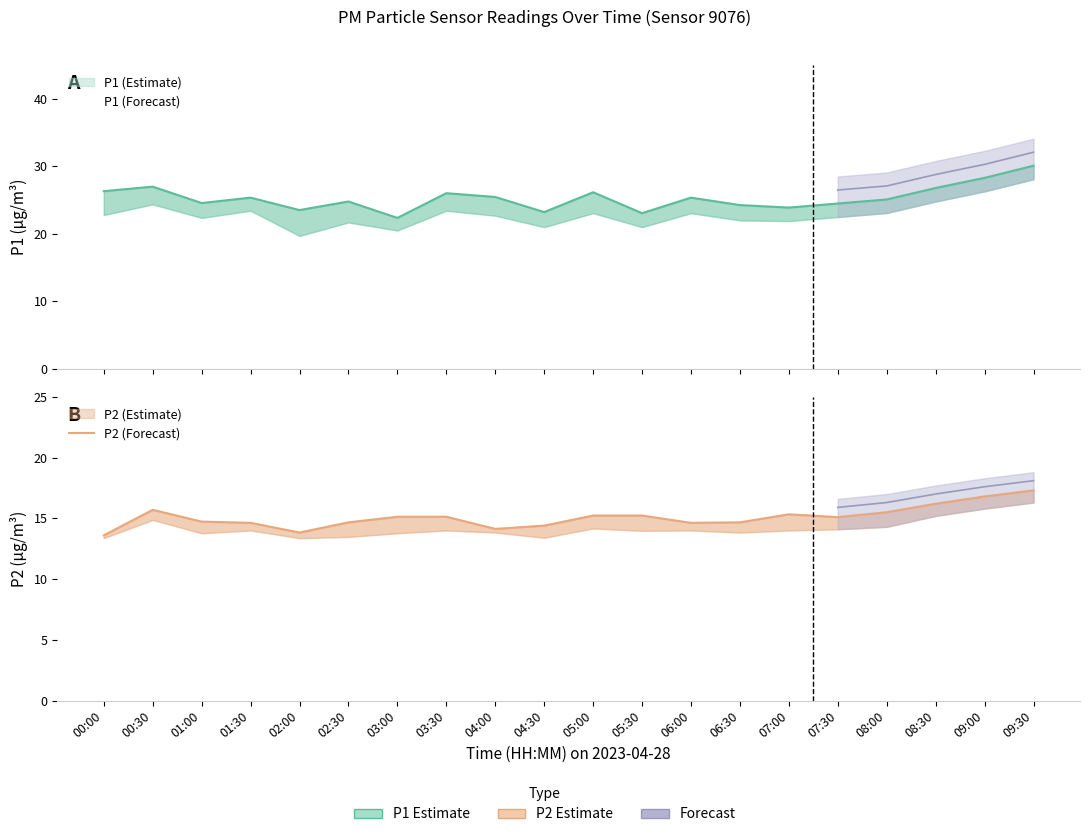

How many values in the P1 series exceed 25?

11